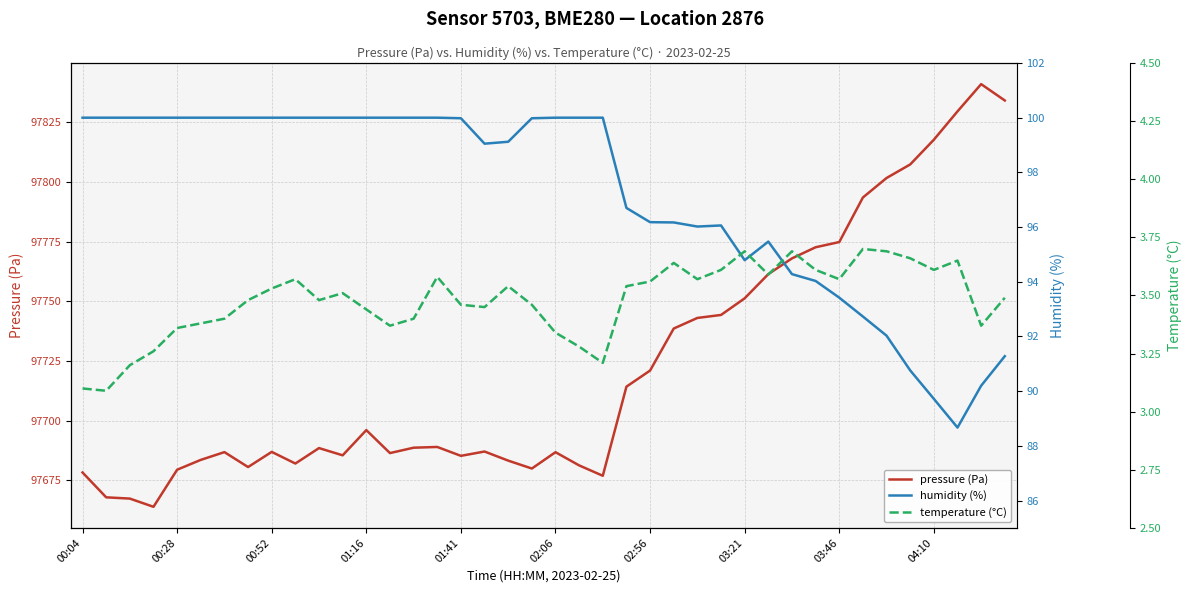

True or false: humidity (%) and pressure (Pa) cross at least once.

False